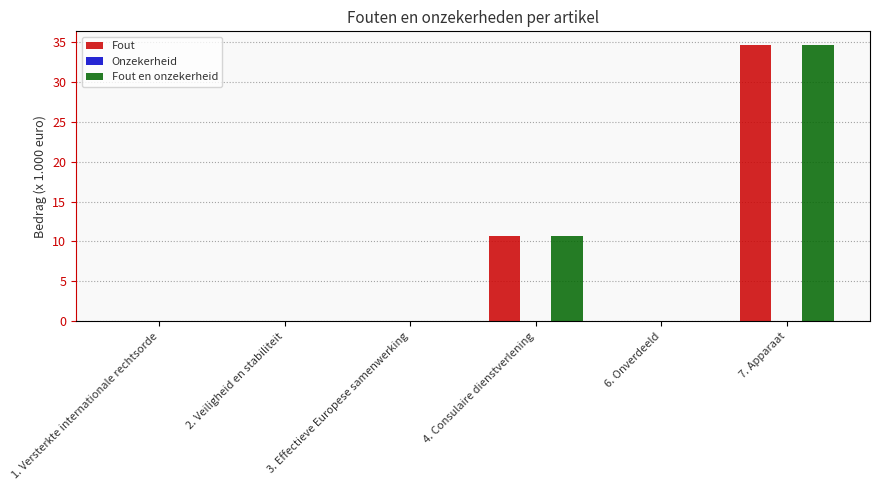

The Fout en onzekerheid series shows 56.9 at 7. Apparaat. True or false?

False